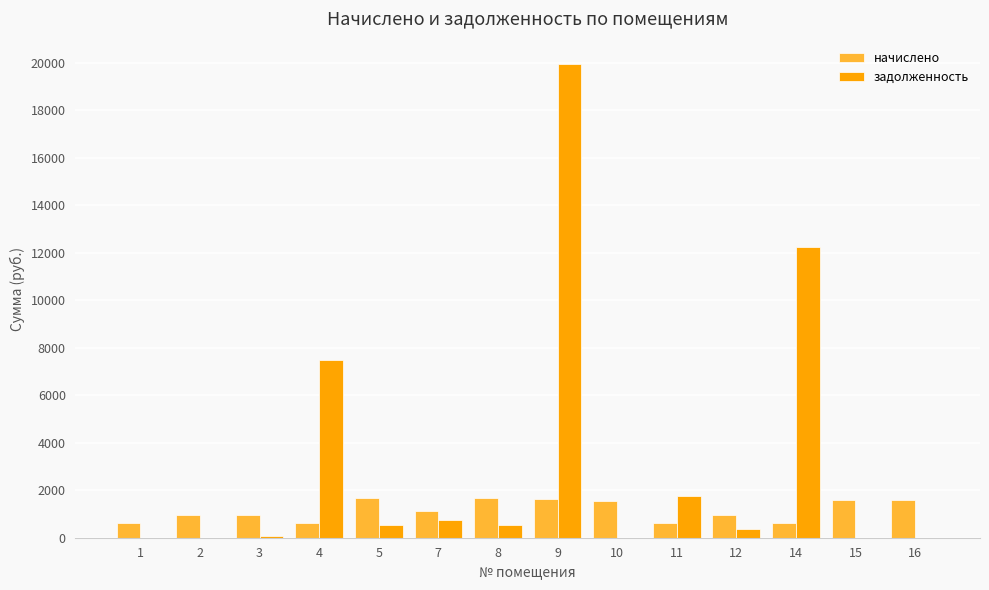

The value of начислено at 15 is 1587.4. True or false?

True